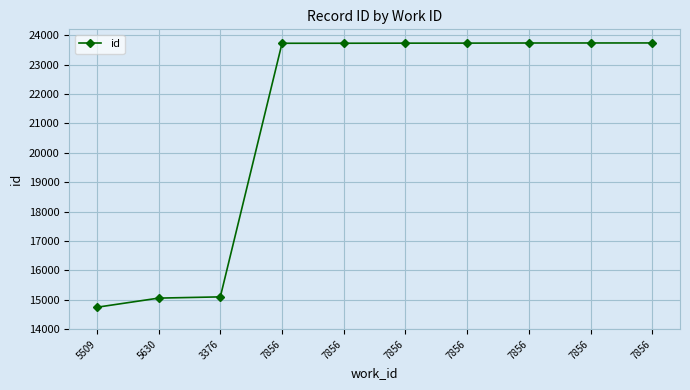

What is the sum of all values?

211024